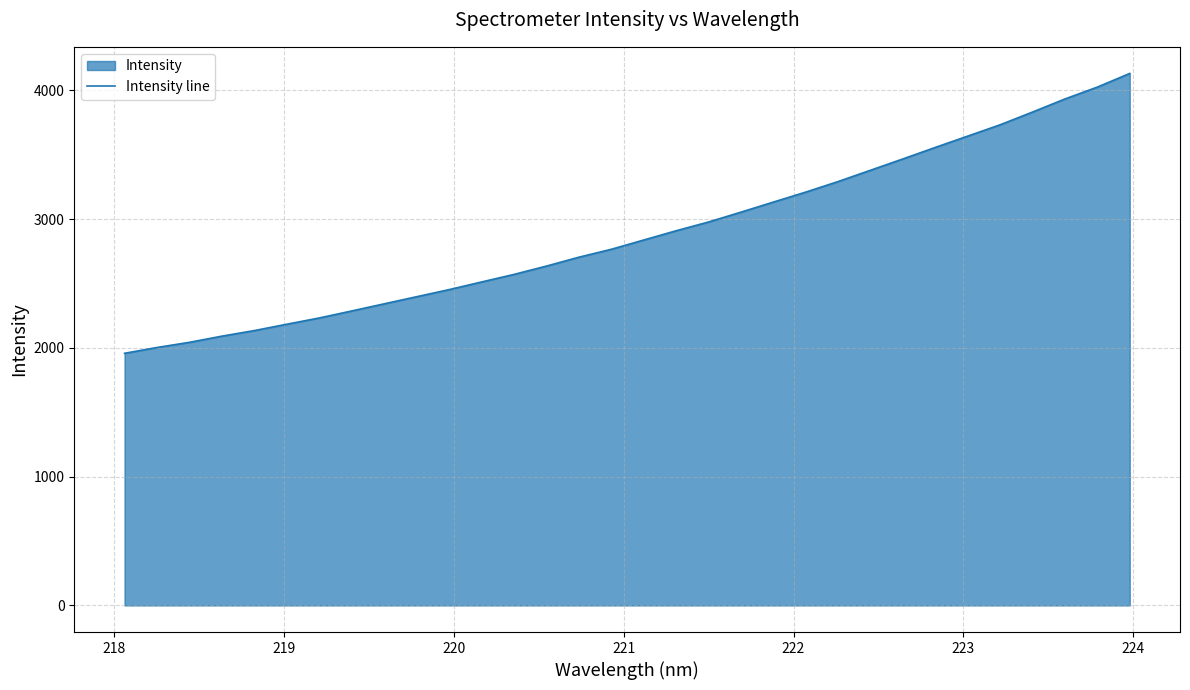

What is the difference between the maximum and minimum values?

2173.7